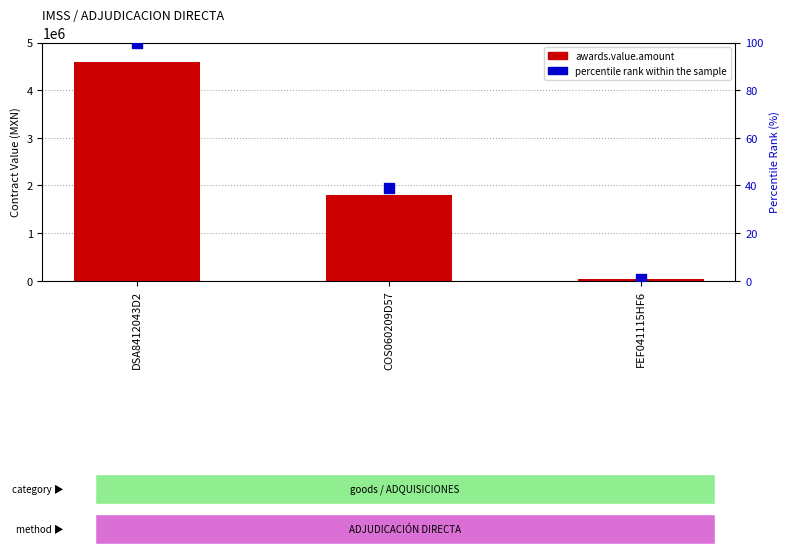

Which series has the largest total across all categories?

awards.value.amount